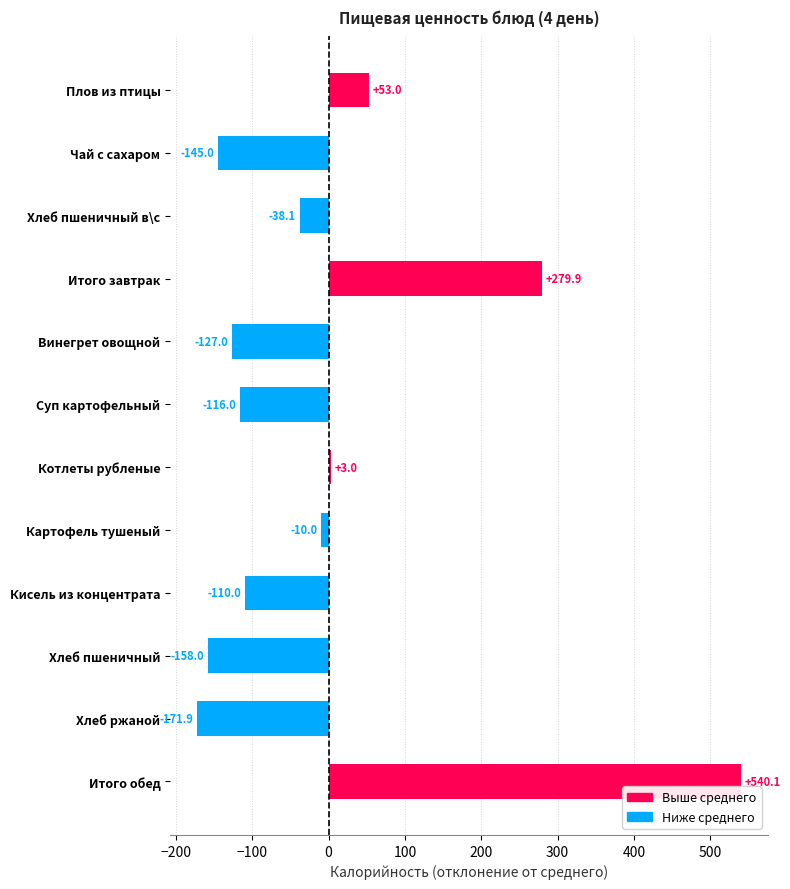

Reading top to bottom, what are all the values shown in this chart?

Плов из птицы=53.0	Чай с сахаром=-145.0	Хлеб пшеничный в\с=-38.1	Итого завтрак=279.9	Винегрет овощной=-127.0	Суп картофельный=-116.0	Котлеты рубленые=3.0	Картофель тушеный=-10.0	Кисель из концентрата=-110.0	Хлеб пшеничный=-158.0	Хлеб ржаной=-171.9	Итого обед=540.1